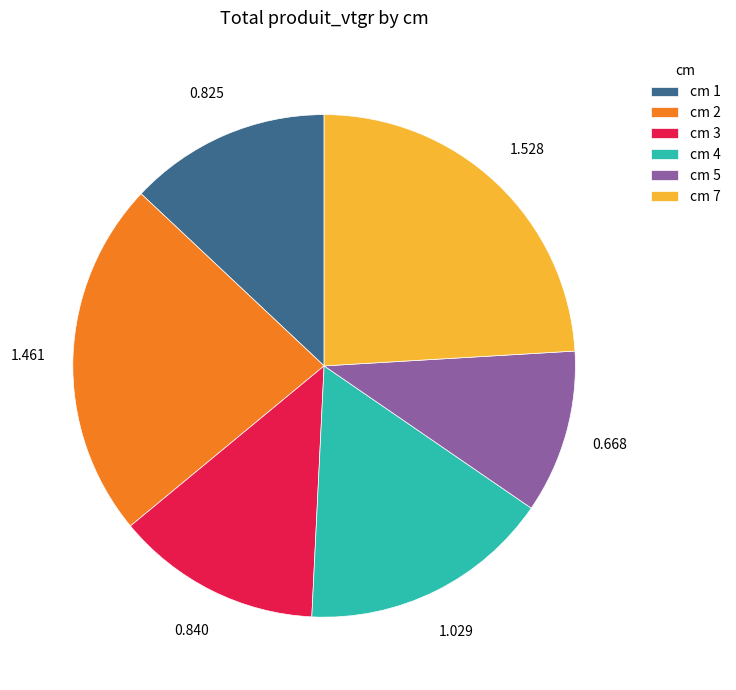

Which slice is the largest?

cm 7